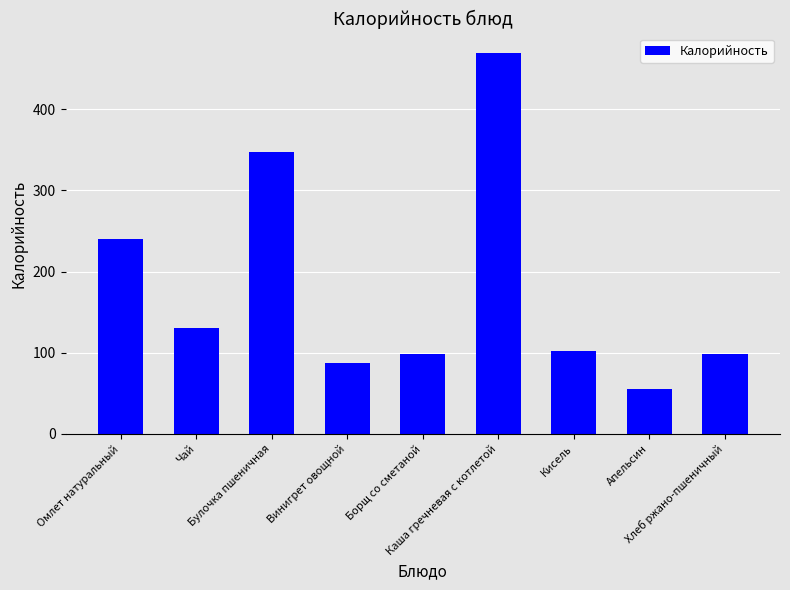

Between Каша гречневая с котлетой and Борщ со сметаной, which is larger?

Каша гречневая с котлетой